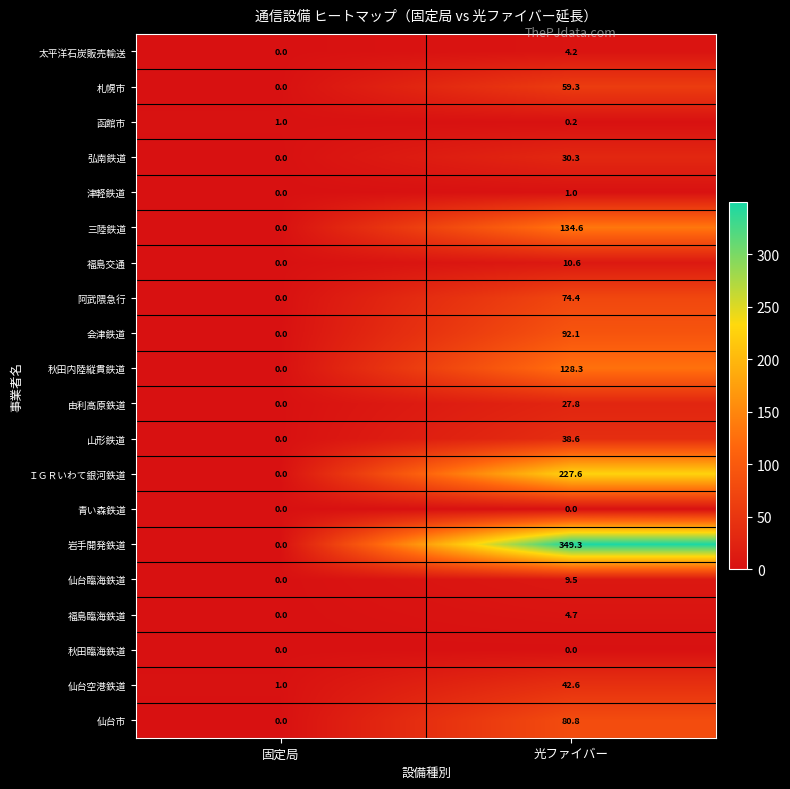

Where is ＩＧＲいわて銀河鉄道 nearest to the value 113?

固定局